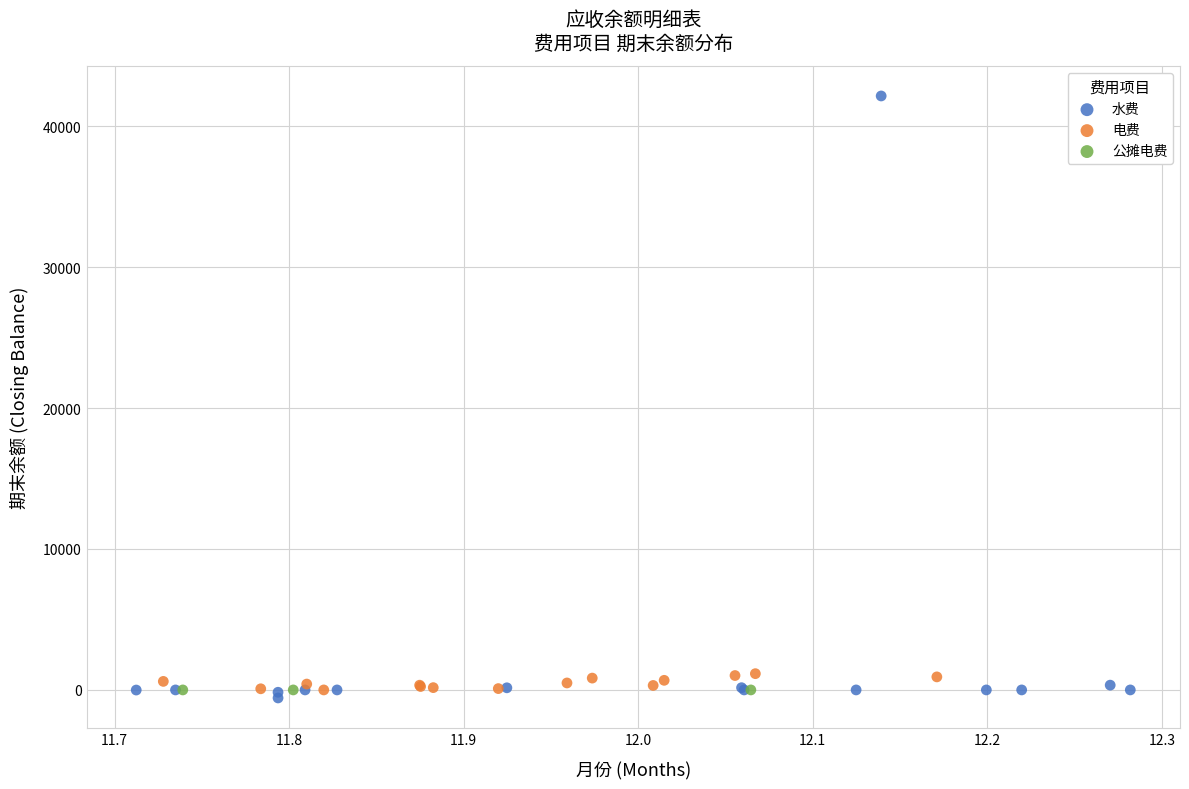

Which series reaches the maximum Y coordinate?

水费